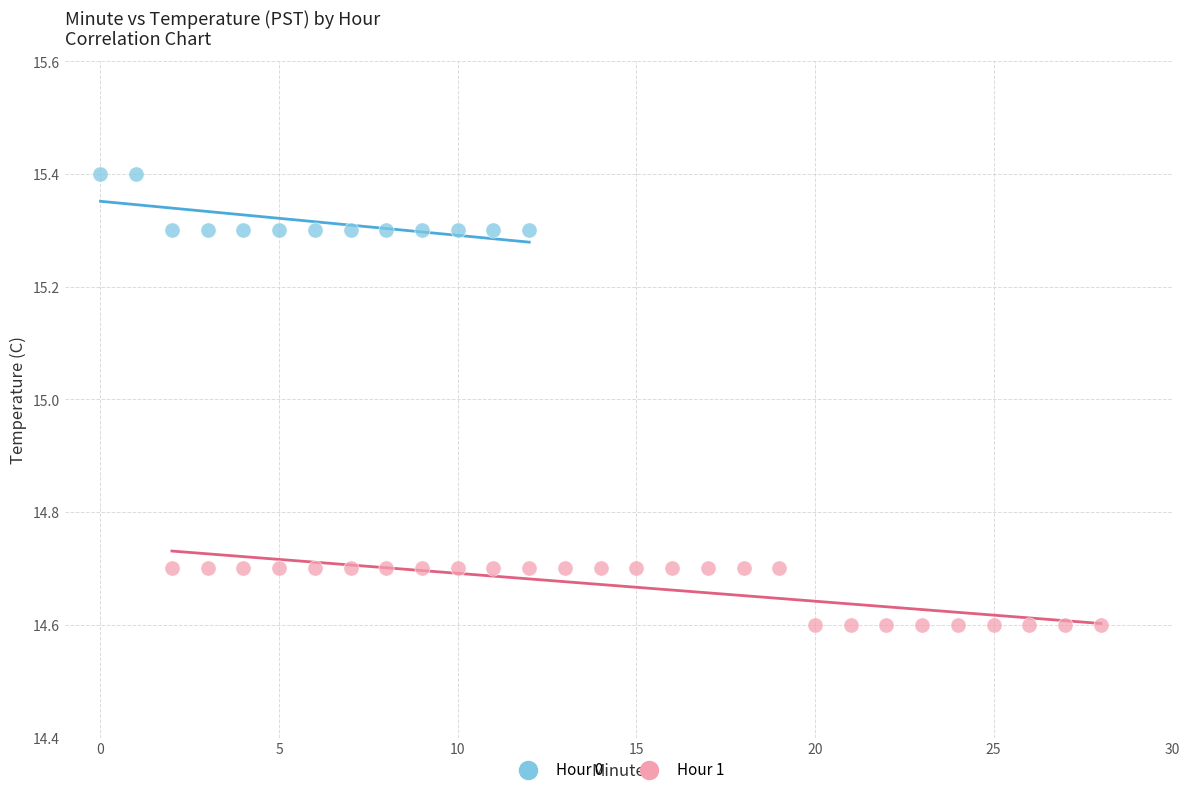

Which series reaches the maximum Y coordinate?

Hour 0